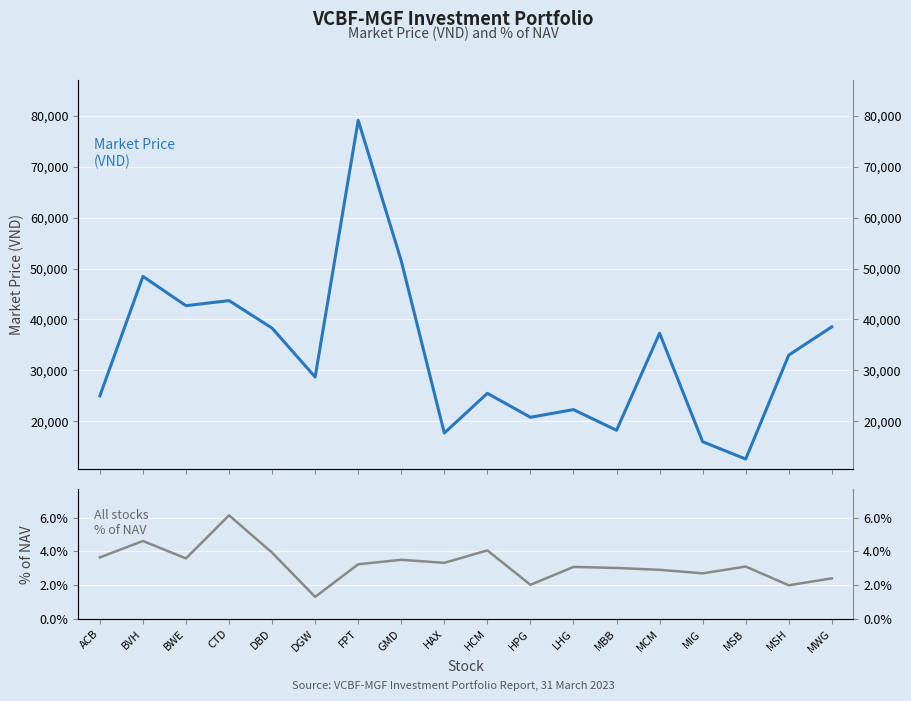

At which category does % of NAV reach its first local peak?

BVH